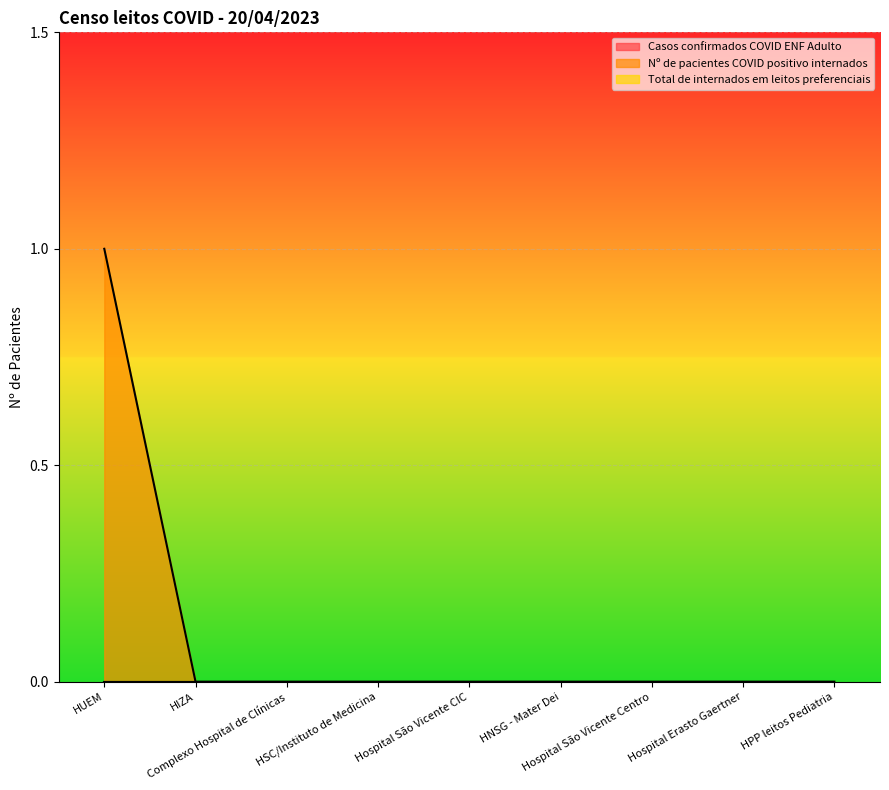

Reading left to right, list all the values displayed in this chart.

Casos confirmados COVID ENF Adulto: 0	0	0	0	0	0	0	0	0
Nº de pacientes COVID positivo internados: 1	0	0	0	0	0	0	0	0
Total de internados em leitos preferenciais: 0	0	0	0	0	0	0	0	0